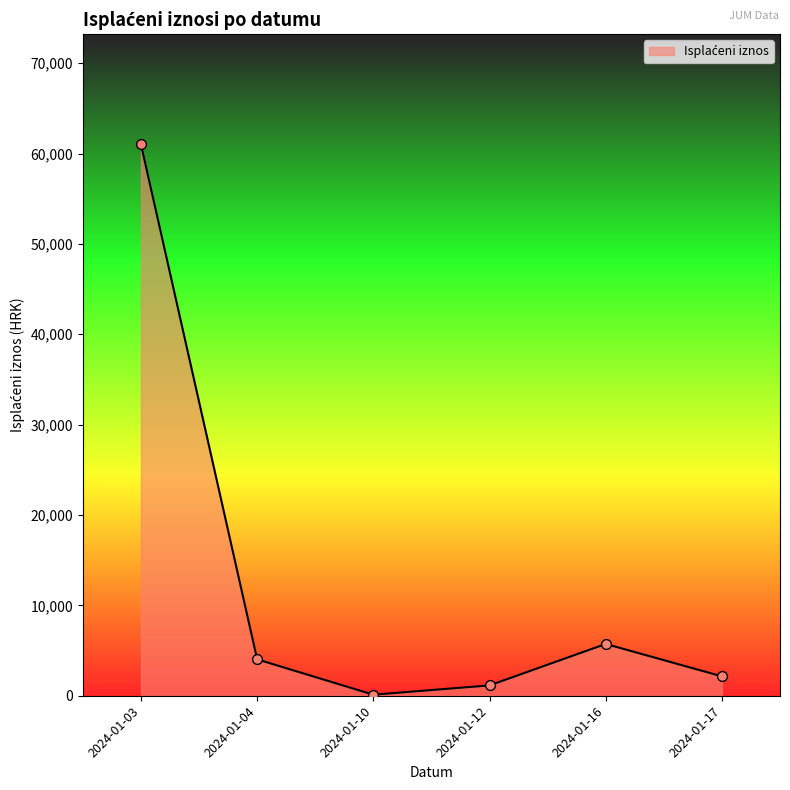

What is the change in value from 2024-01-10 to 2024-01-12?

+1030.3